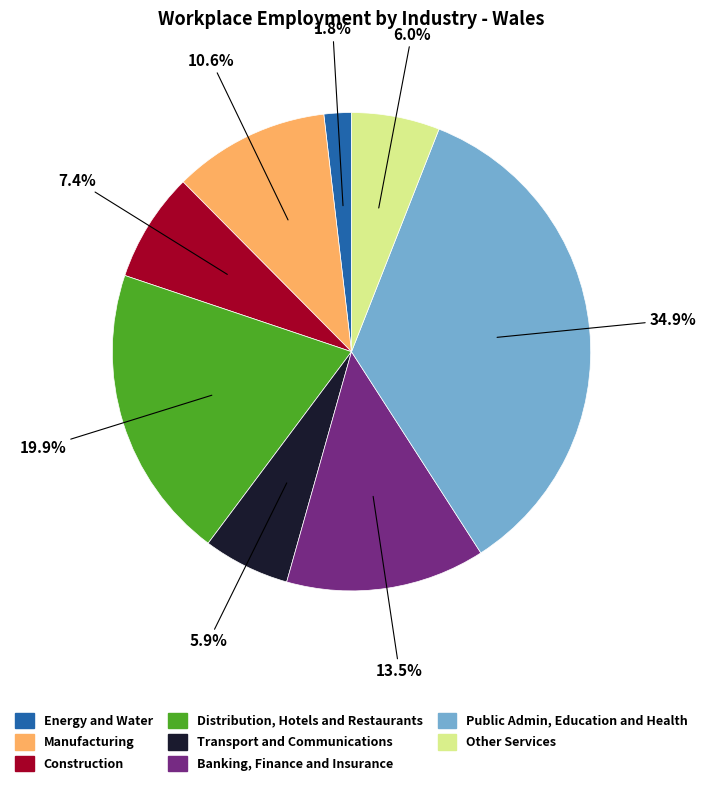

The Energy and Water slice represents 2% of the pie. True or false?

True